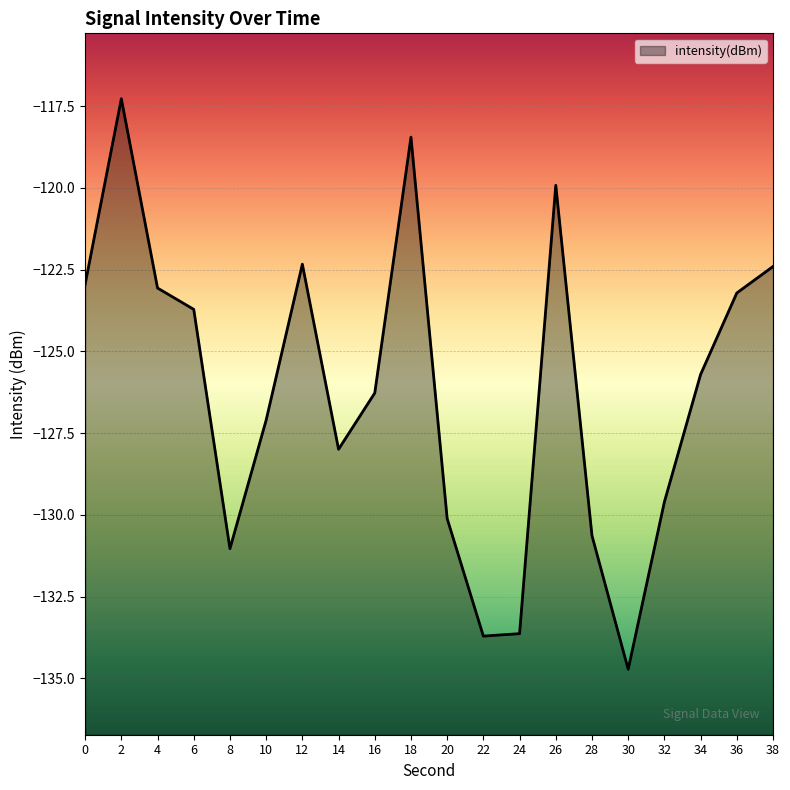

What is the change in value from 22 to 36?

+10.5